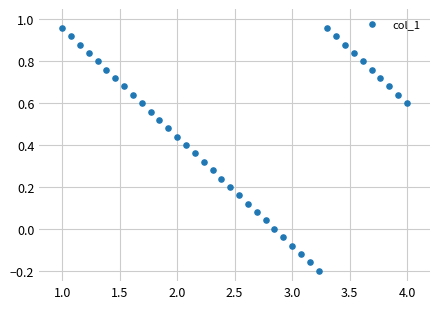

What is the range of Y values (max minus min)?

1.2